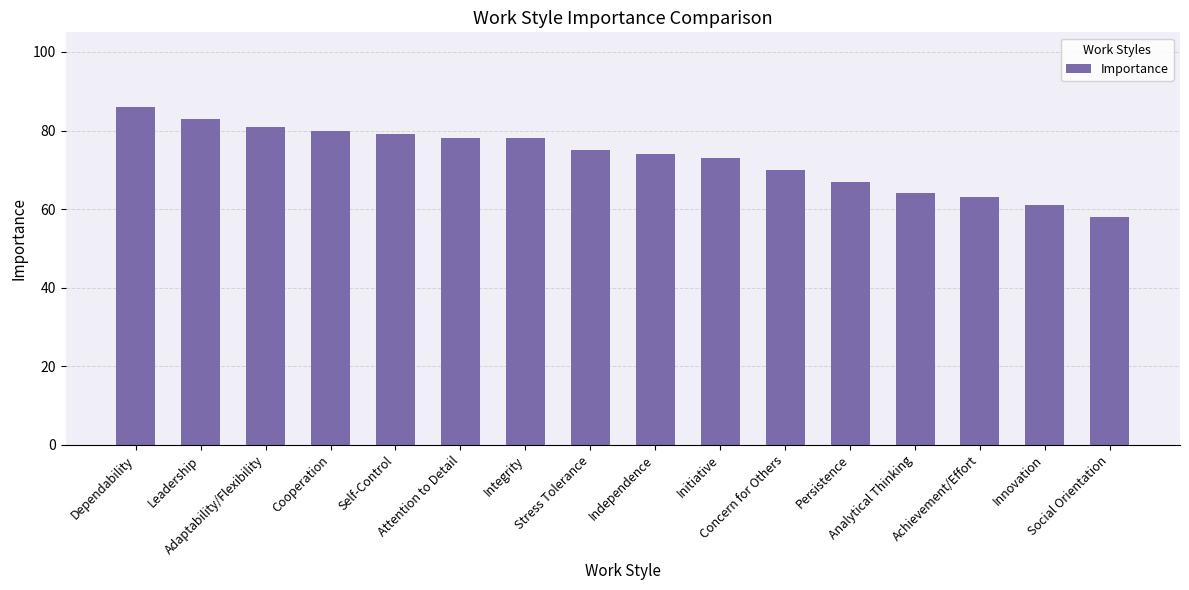

Are the bars horizontal?

No